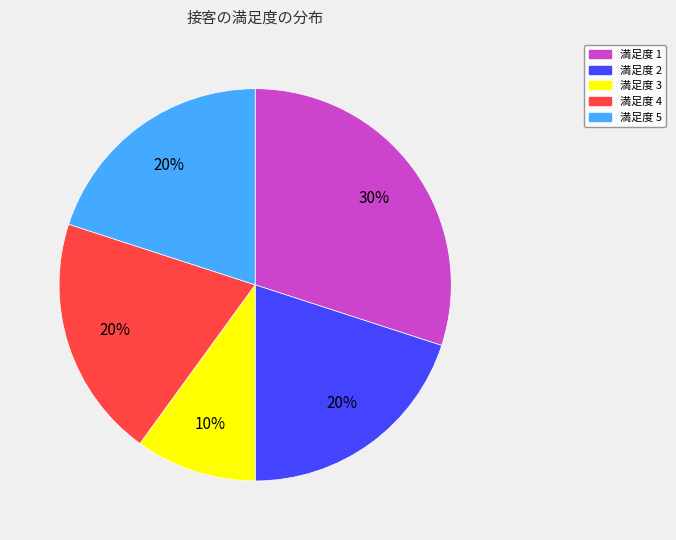

Is there a majority slice in this chart?

No